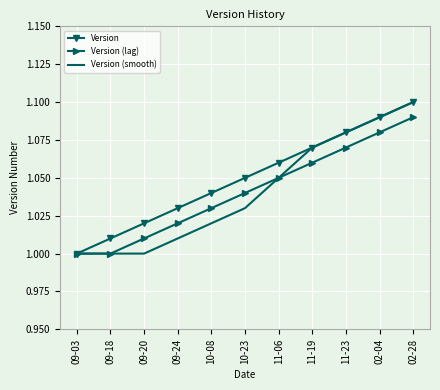

Which category has the highest value across all series?

02-28